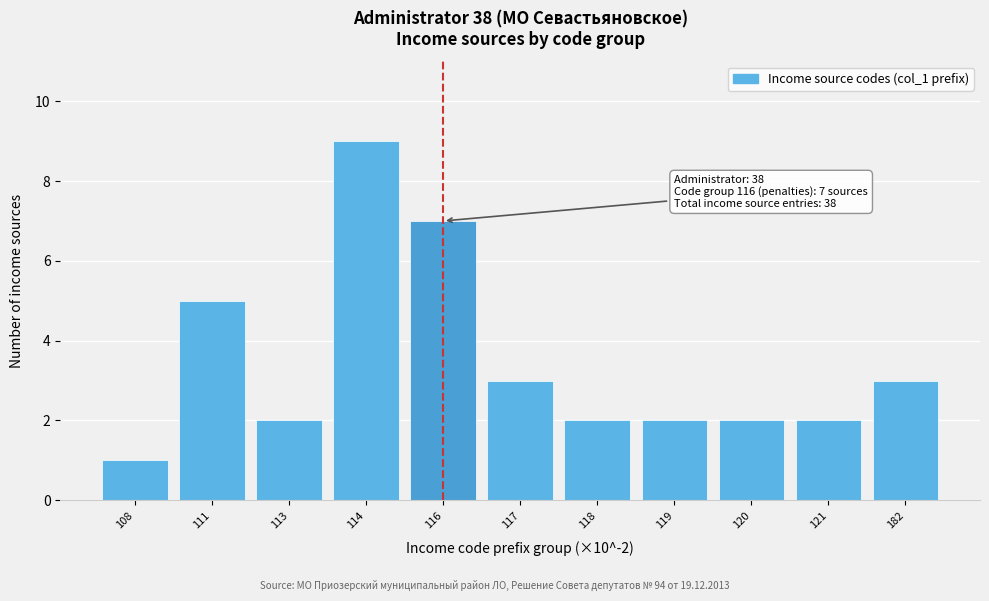

Reading left to right, transcribe all the data shown in this chart.

1	5	2	9	7	3	2	2	2	2	3